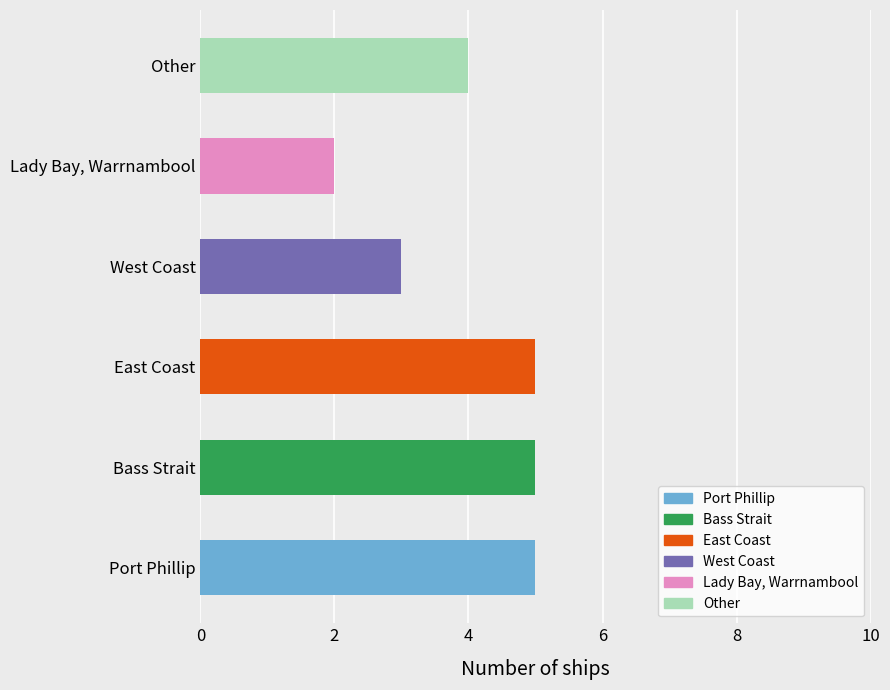

Does the chart contain stacked bars?

No